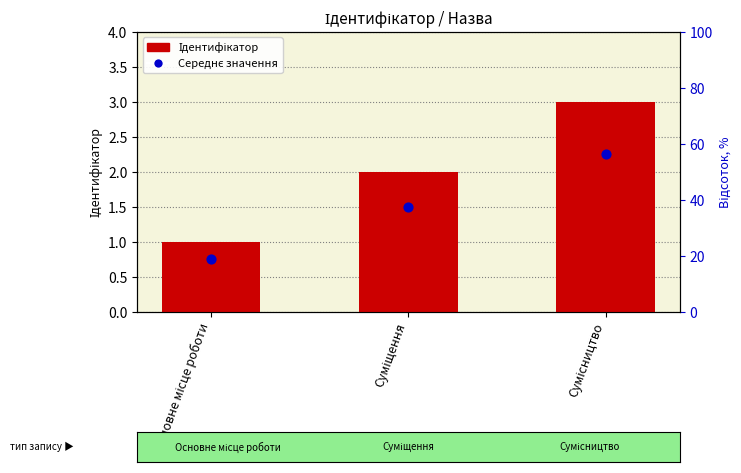

At how many categories does at least one series exceed 2?

1